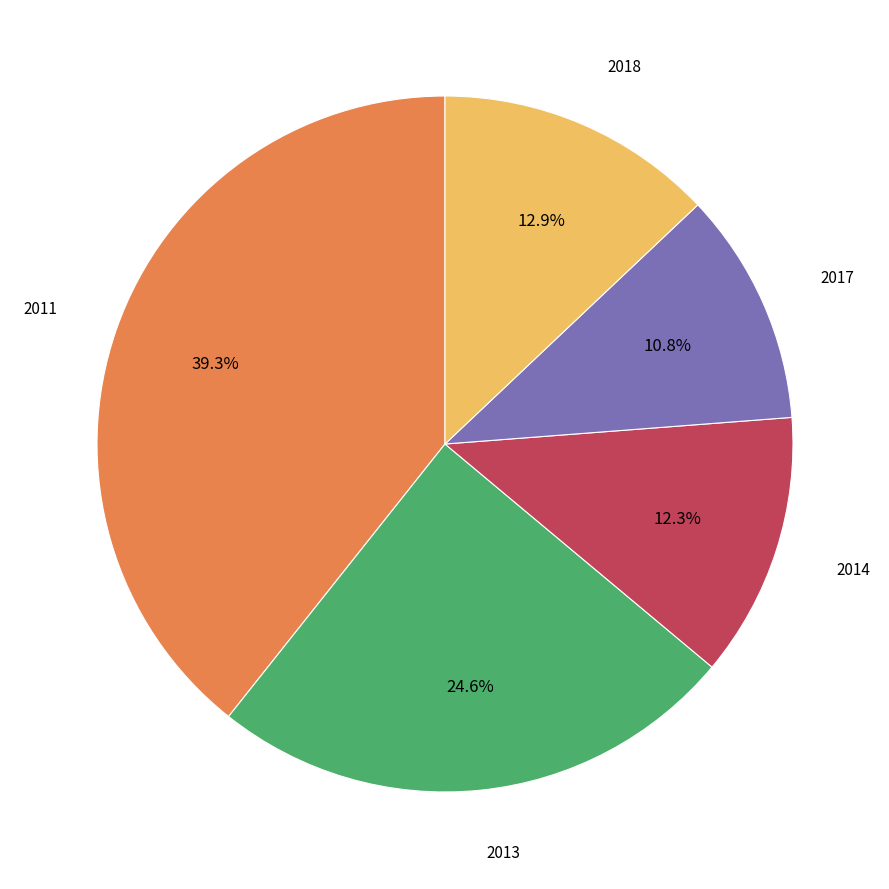

Is there a majority slice in this chart?

No